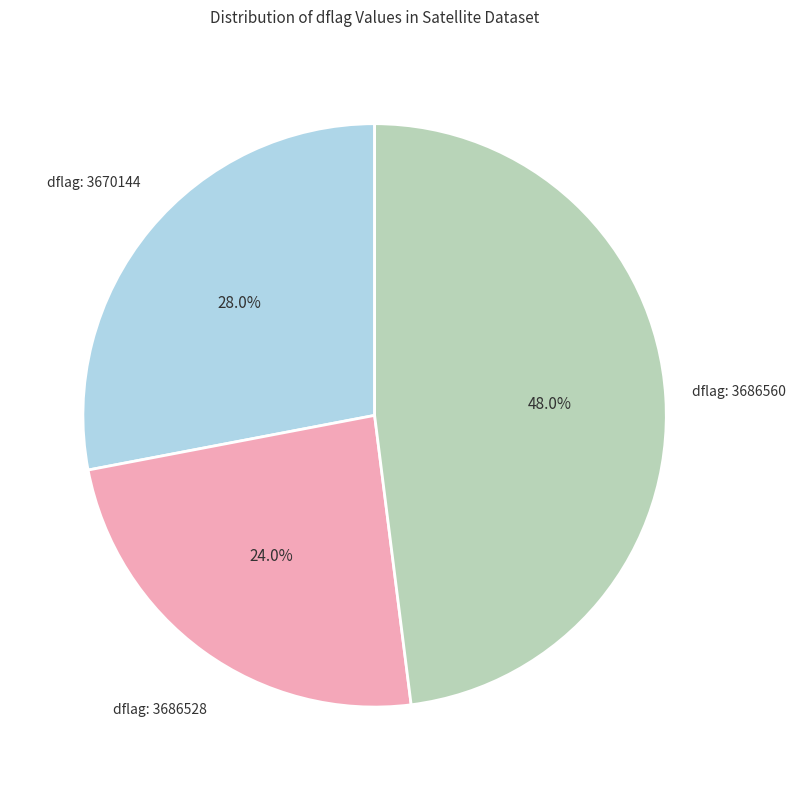

Is there any slice that represents more than half of the pie?

No